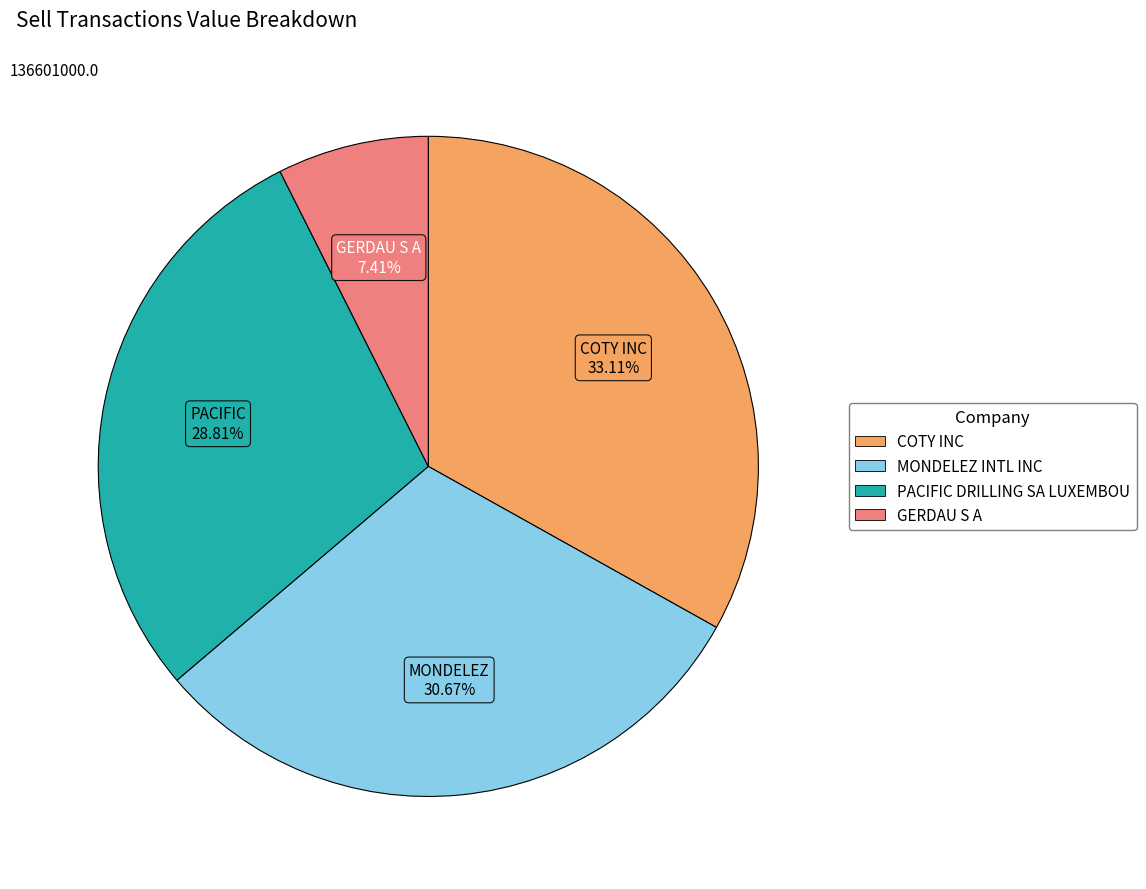

What percentage do PACIFIC DRILLING SA LUXEMBOU and MONDELEZ INTL INC together represent?

59.5%